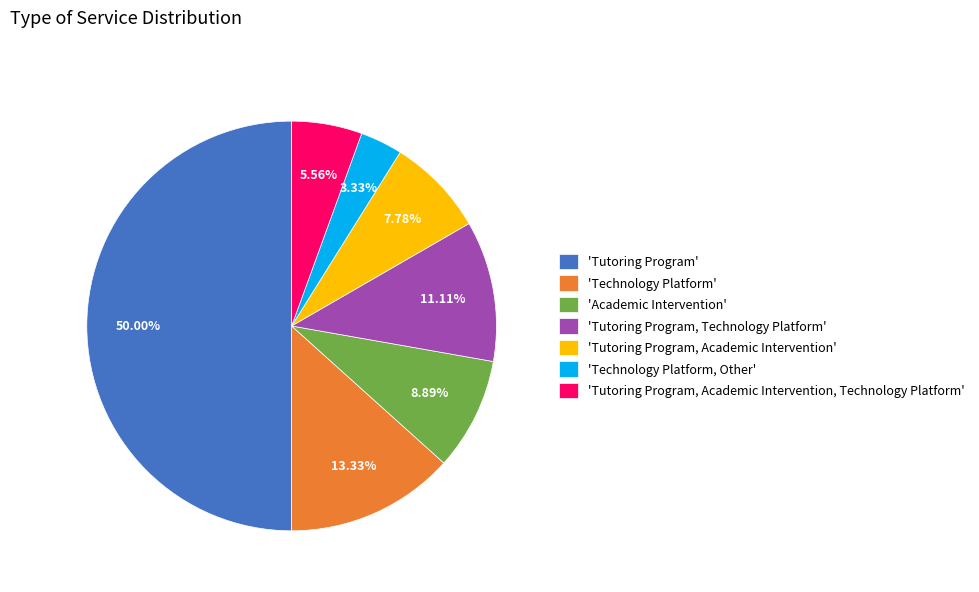

Between 'Tutoring Program' and 'Technology Platform, Other', which is larger?

'Tutoring Program'